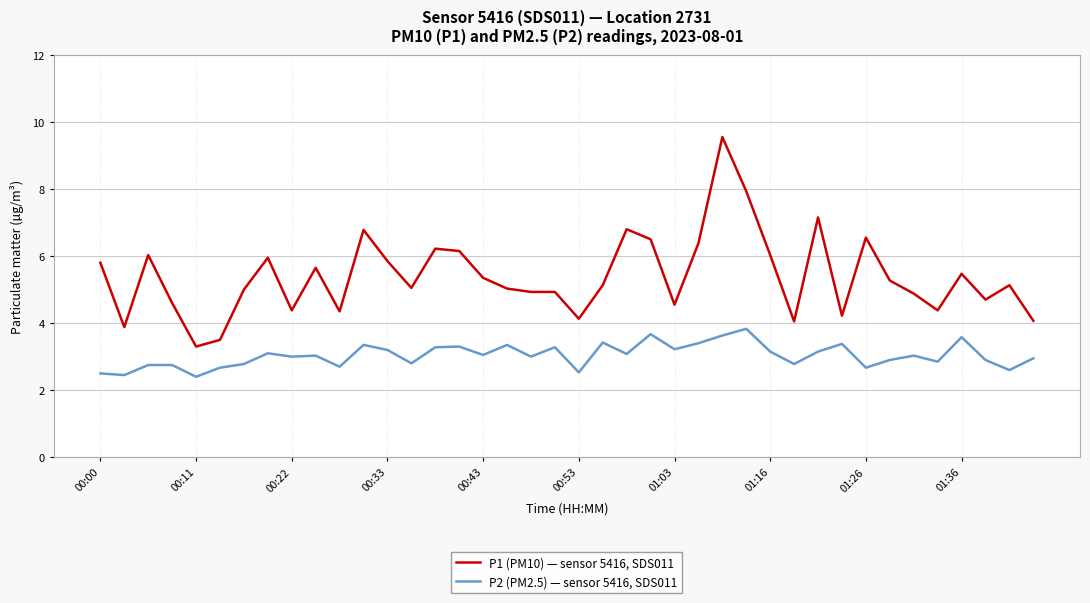

Which series has the largest range (max minus min)?

P1 (PM10) — sensor 5416, SDS011